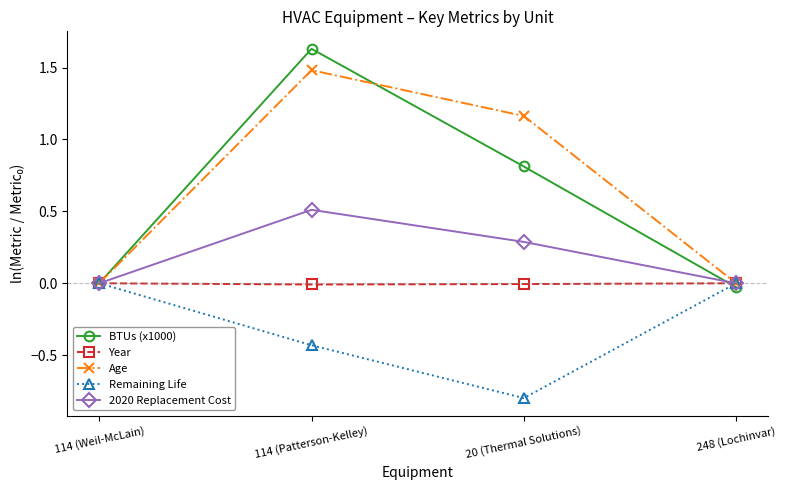

What is the label of the 2nd point from the right?

20 (Thermal Solutions)